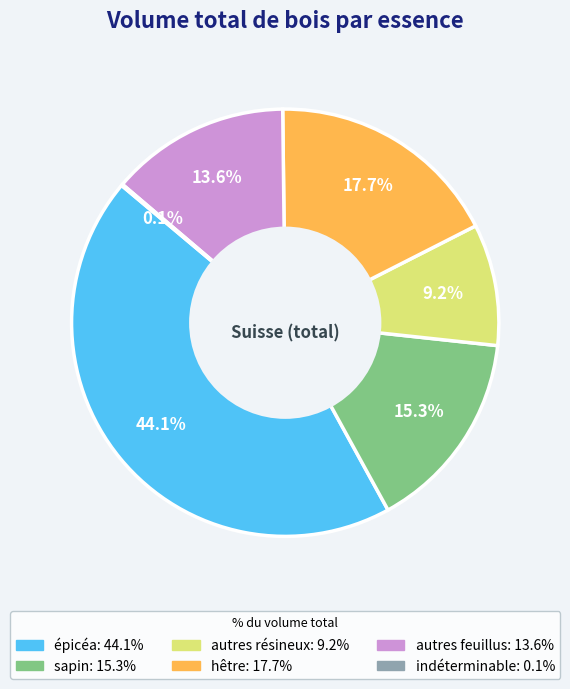

Which has a higher value, épicéa or sapin?

épicéa